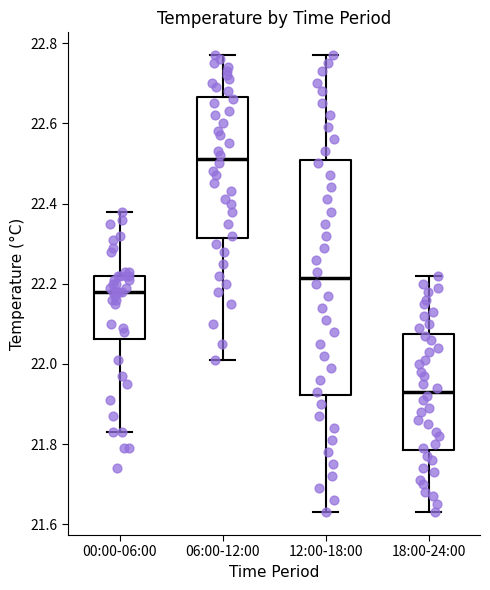

Comparing the boxes themselves (not the whiskers), which one is the tallest?

12:00-18:00